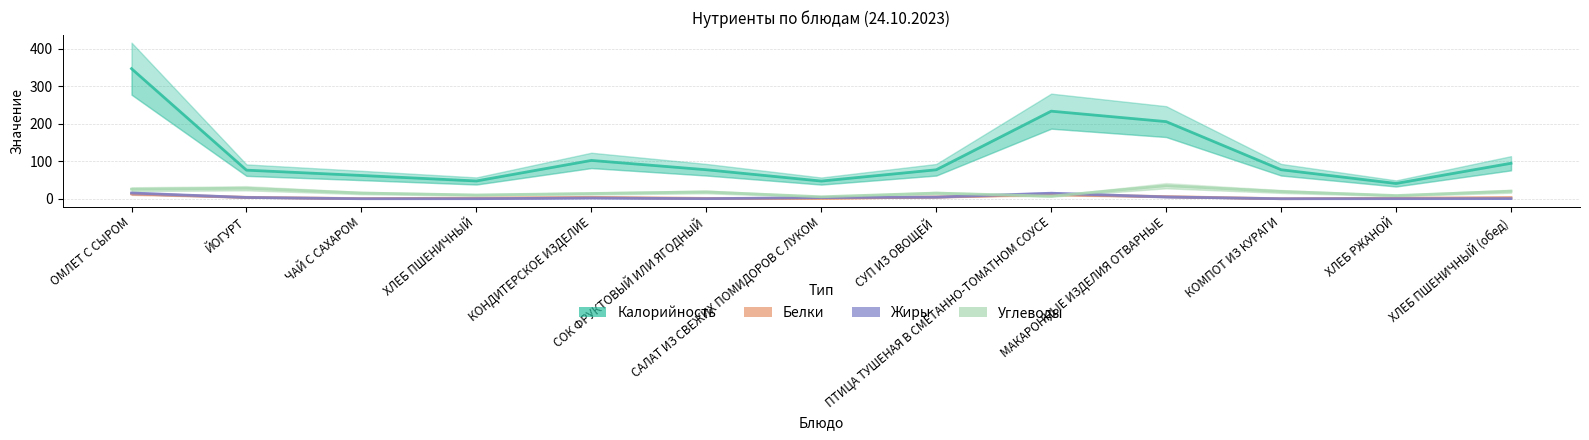

Between СОК ФРУКТОВЫЙ ИЛИ ЯГОДНЫЙ and ХЛЕБ РЖАНОЙ, which is larger?

СОК ФРУКТОВЫЙ ИЛИ ЯГОДНЫЙ